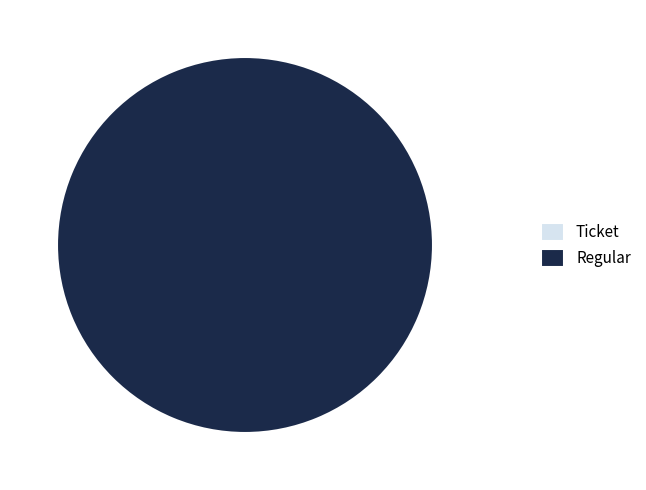

Rank the categories by value from highest to lowest.

Regular, Ticket